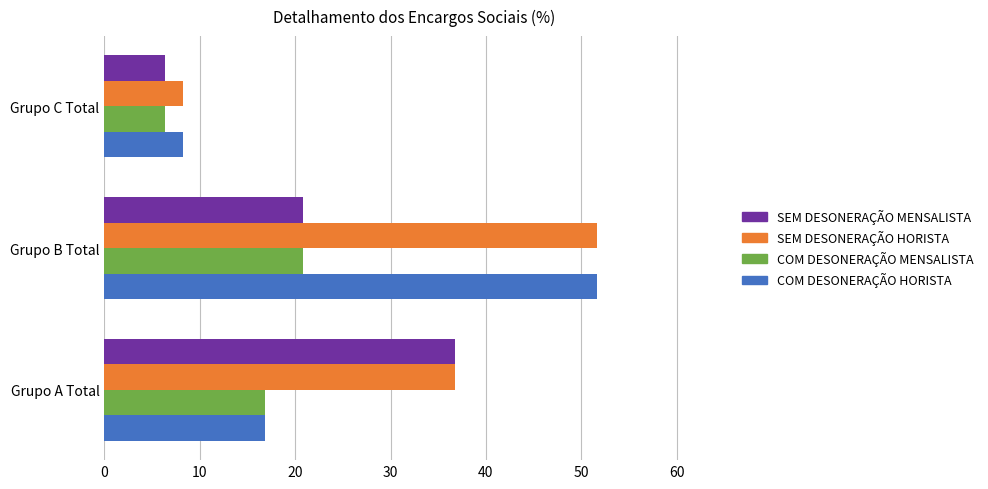

At which label is SEM DESONERAÇÃO MENSALISTA closest to 21?

Grupo B Total